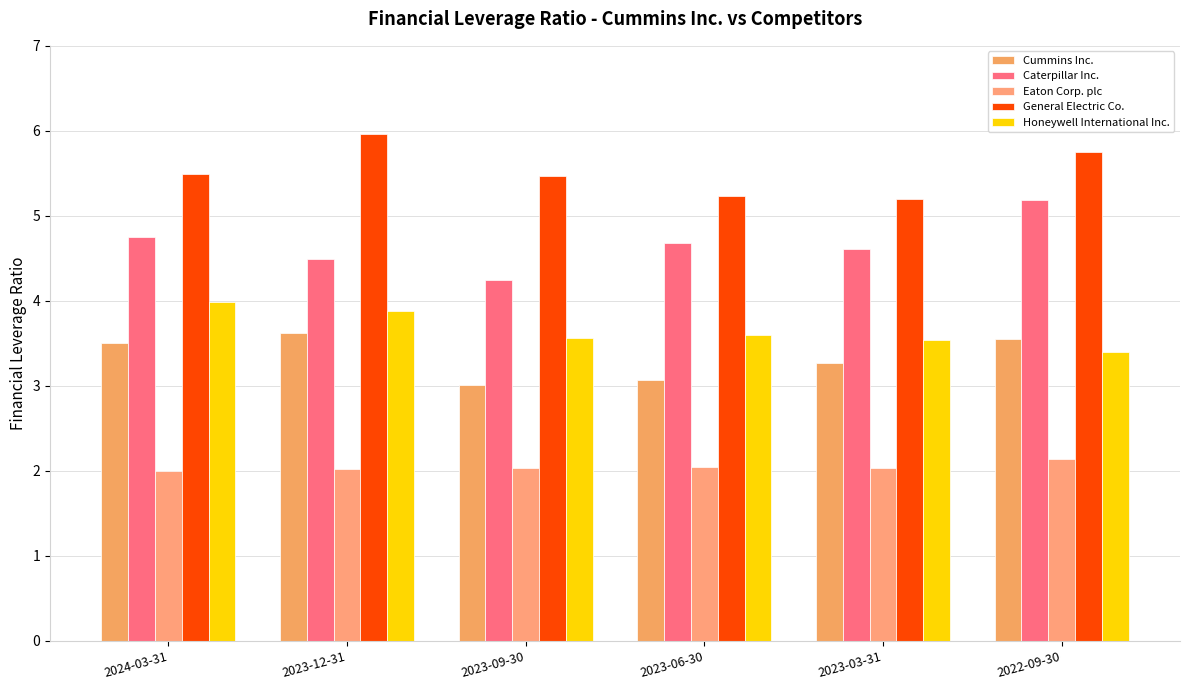

Where is General Electric Co. nearest to the value 5?

2023-03-31